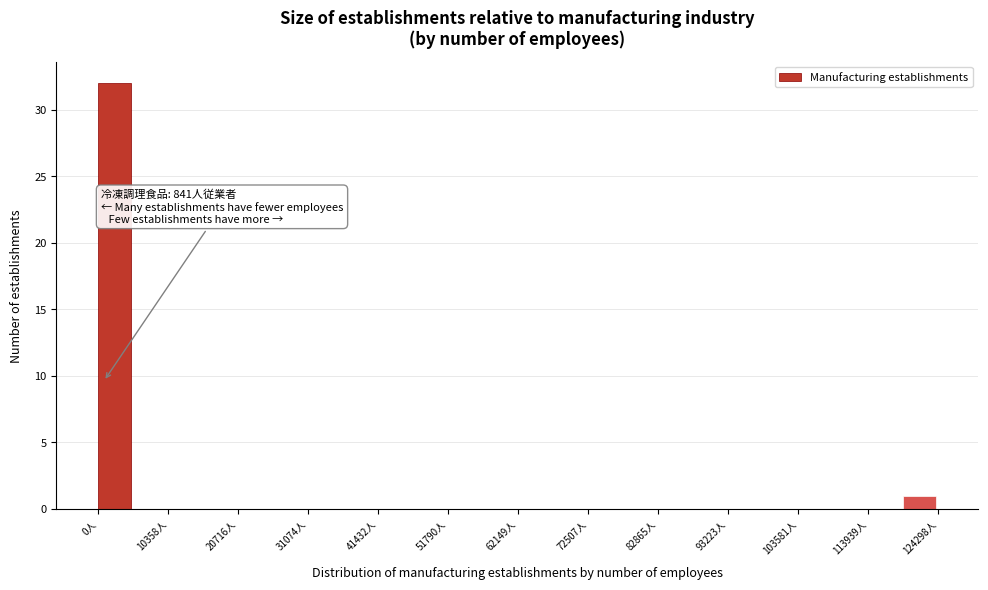

Read against the x-axis, roughly where is the centre of the tallest bar?

2000